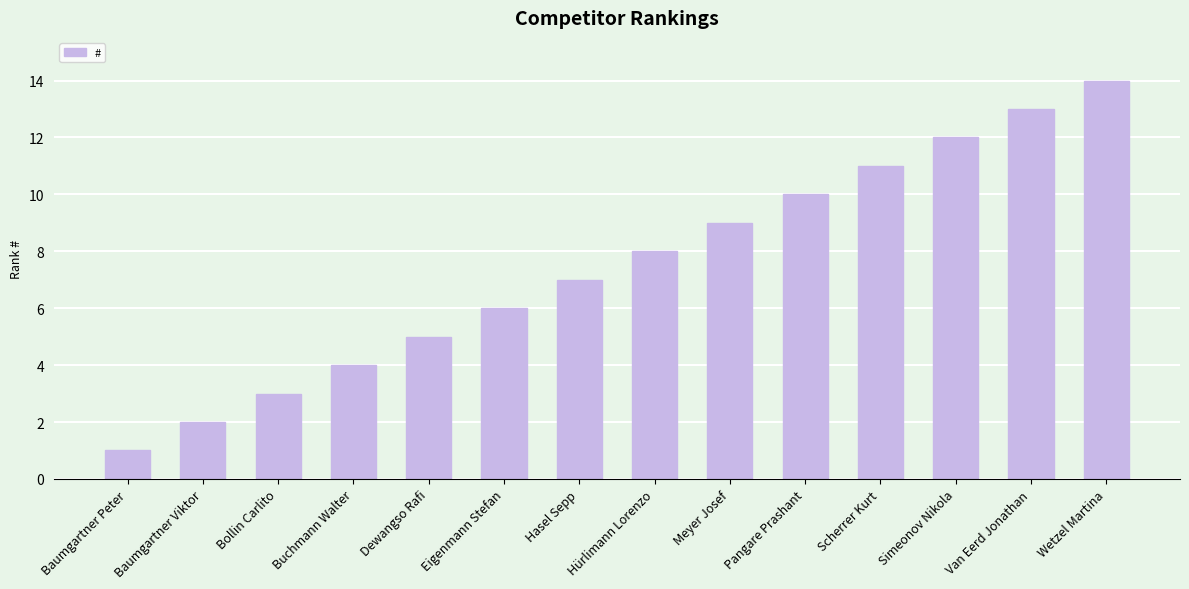

Reading left to right, extract all data points from this chart.

1	2	3	4	5	6	7	8	9	10	11	12	13	14